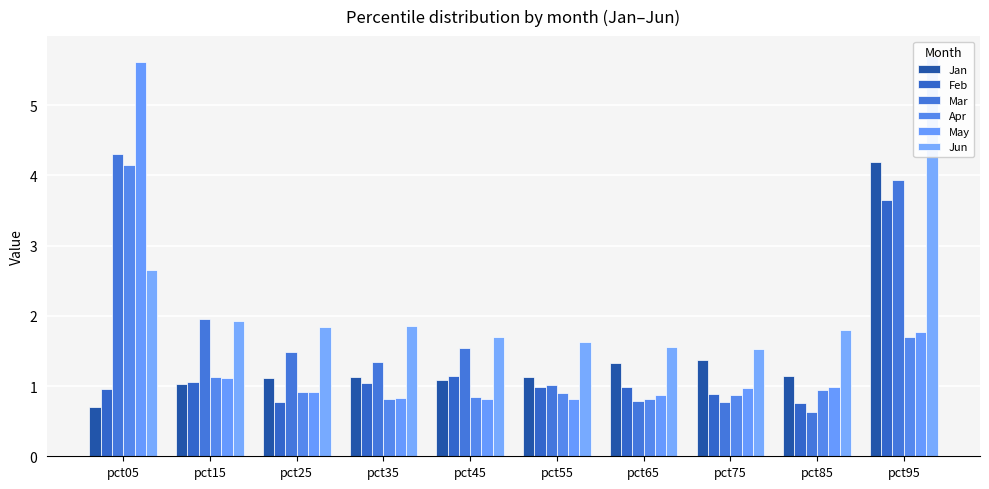

Reading right to left, extract all data points from this chart.

Jan: 4.2	1.1	1.4	1.3	1.1	1.1	1.1	1.1	1.0	0.7
Feb: 3.6	0.8	0.9	1.0	1.0	1.1	1.0	0.8	1.1	1.0
Mar: 3.9	0.6	0.8	0.8	1.0	1.5	1.3	1.5	2.0	4.3
Apr: 1.7	0.9	0.9	0.8	0.9	0.8	0.8	0.9	1.1	4.1
May: 1.8	1.0	1.0	0.9	0.8	0.8	0.8	0.9	1.1	5.6
Jun: 5.7	1.8	1.5	1.6	1.6	1.7	1.9	1.8	1.9	2.7